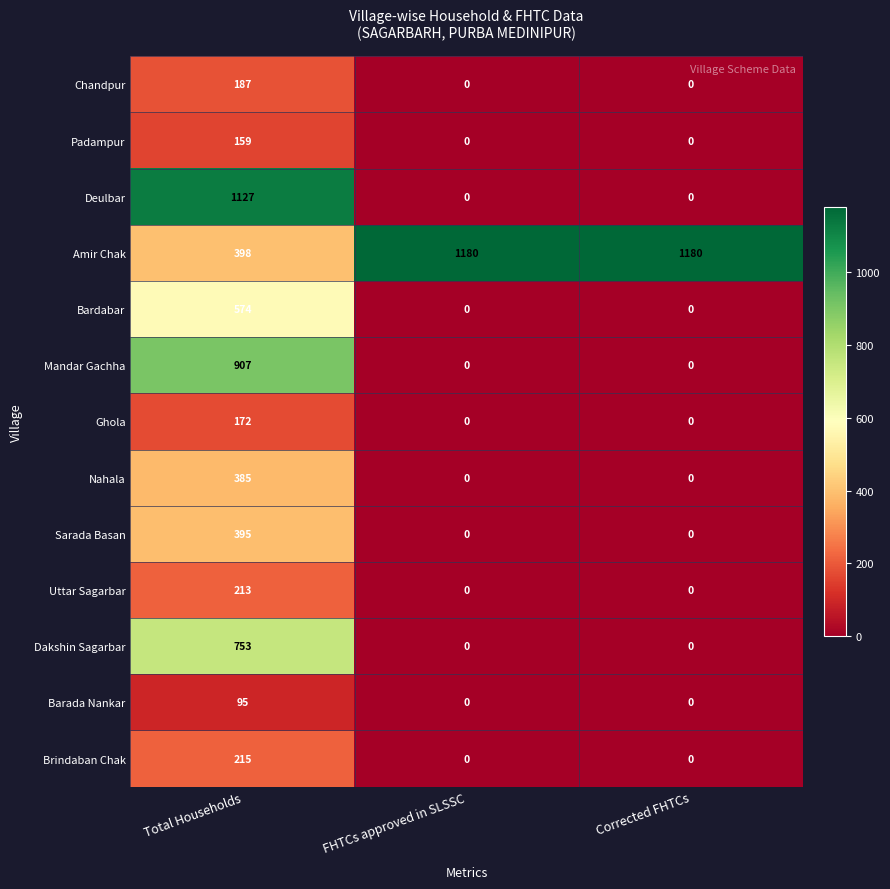

At how many categories does at least one series exceed 809?

3